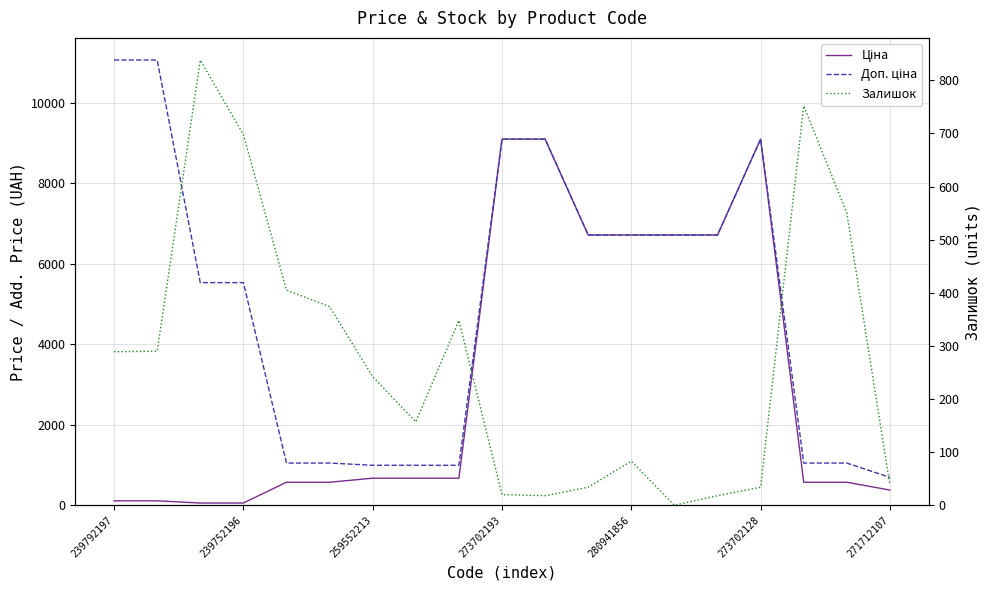

At which category is the sum across all series the highest?

273702128